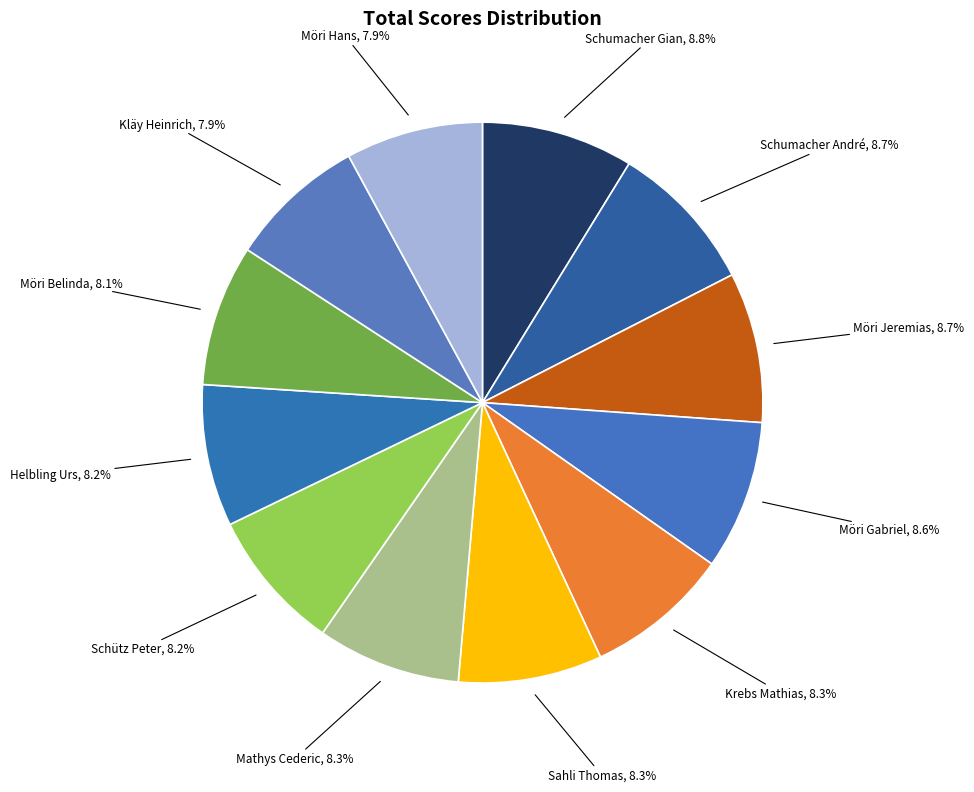

How many segments does this pie chart have?

12